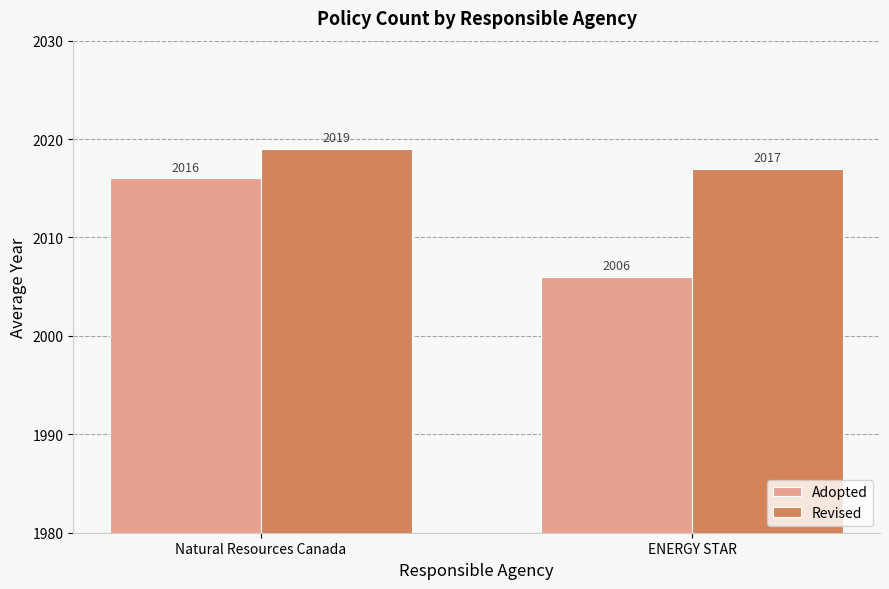

At which category is the sum across all series the highest?

Natural Resources Canada